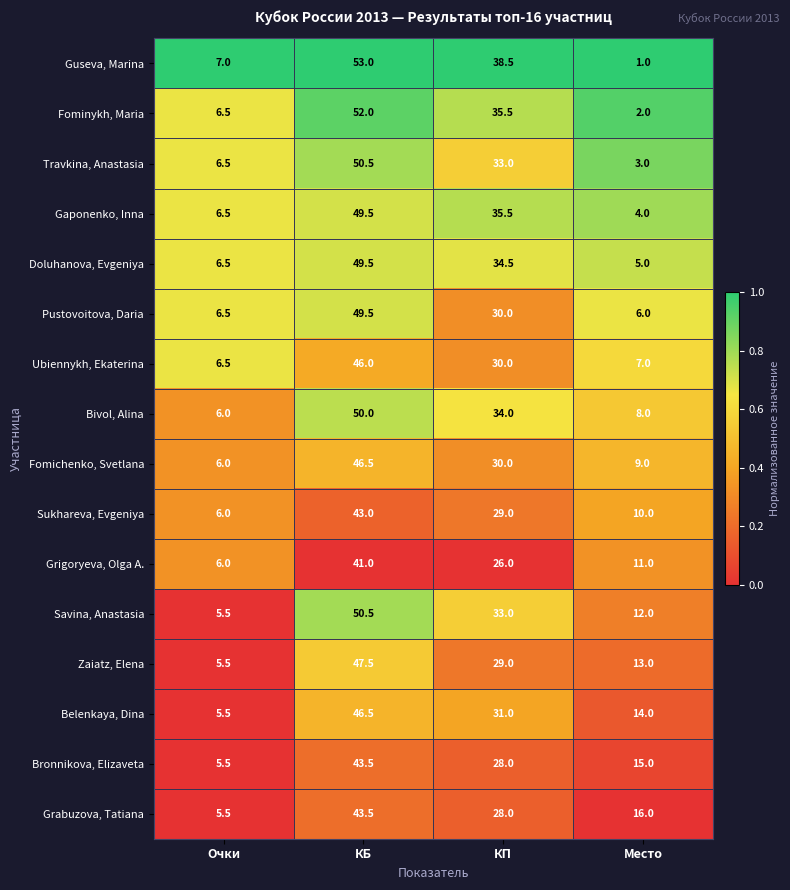

List the labels in order of Grabuzova, Tatiana value, largest first.

КБ, КП, Место, Очки